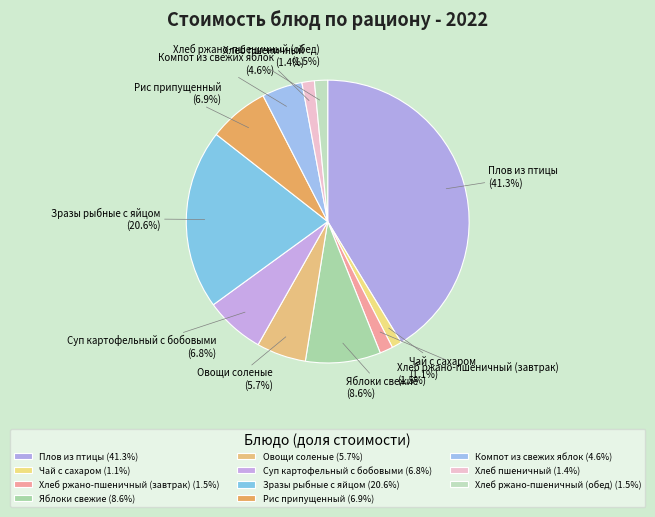

Combined, do Хлеб пшеничный and Суп картофельный с бобовыми account for over 50%?

No